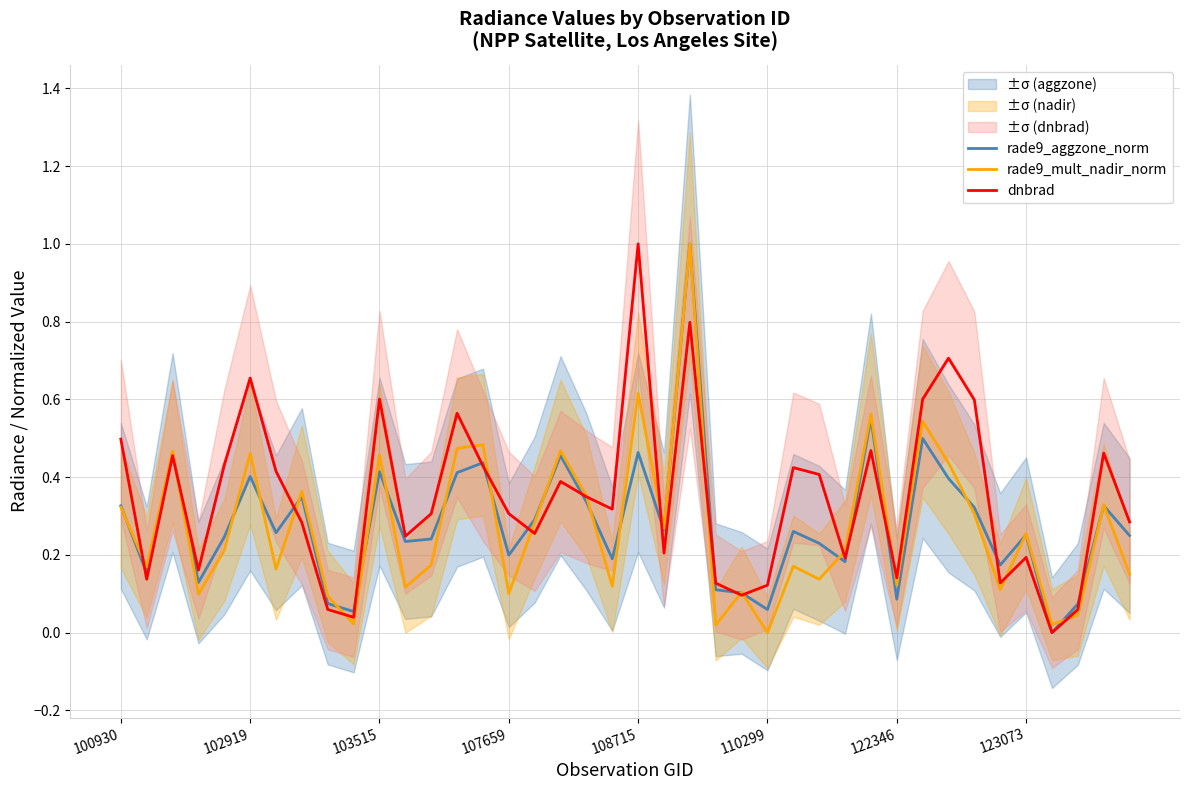

At which label does rade9_aggzone_norm reach its minimum?

36